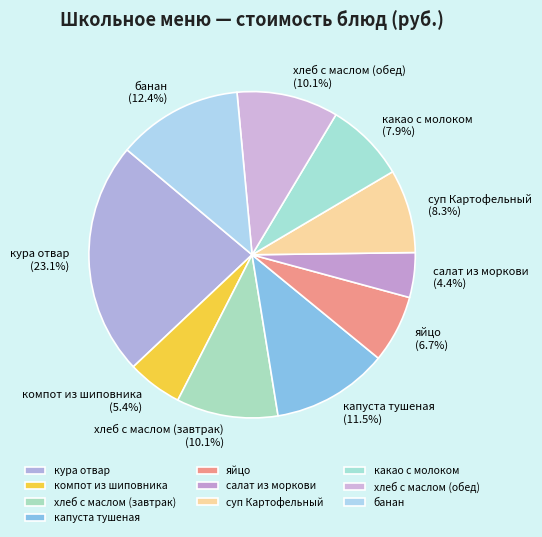

Which category has the biggest portion of the pie?

кура отвар